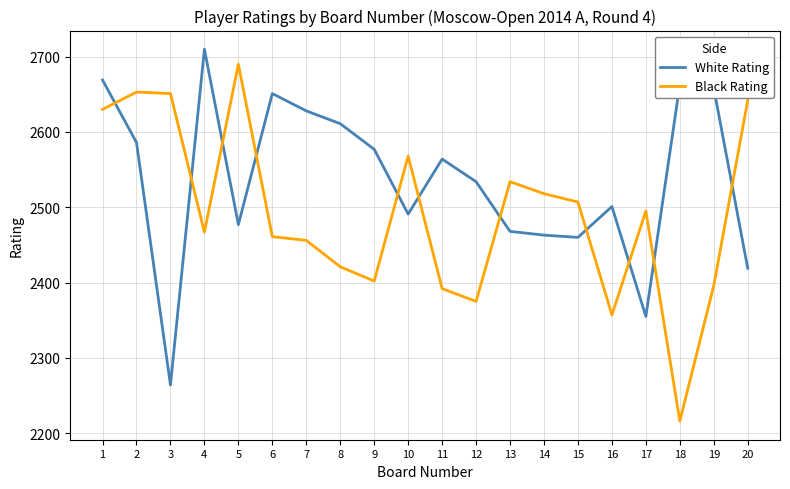

At which label is Black Rating closest to 2453?

7